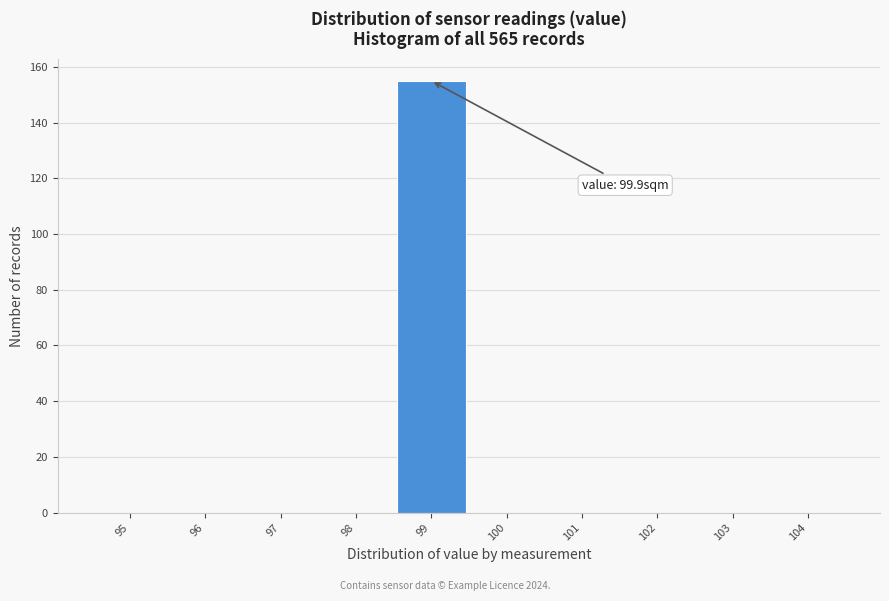

Reading right to left, transcribe all the data shown in this chart.

104=0	103=0	102=0	101=0	100=0	99=155	98=0	97=0	96=0	95=0